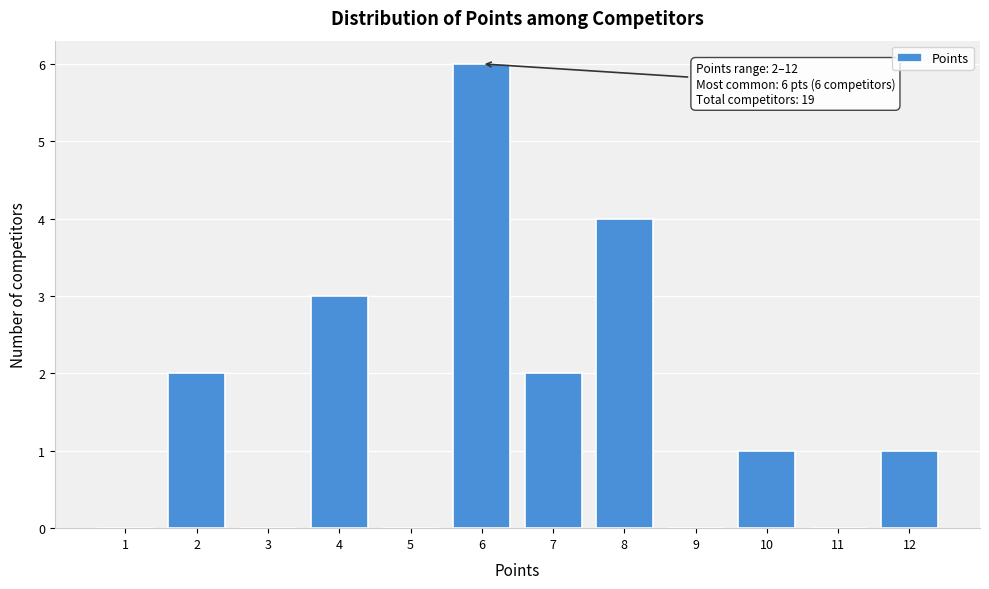

Reading left to right, transcribe all the data shown in this chart.

1=0	2=2	3=0	4=3	5=0	6=6	7=2	8=4	9=0	10=1	11=0	12=1